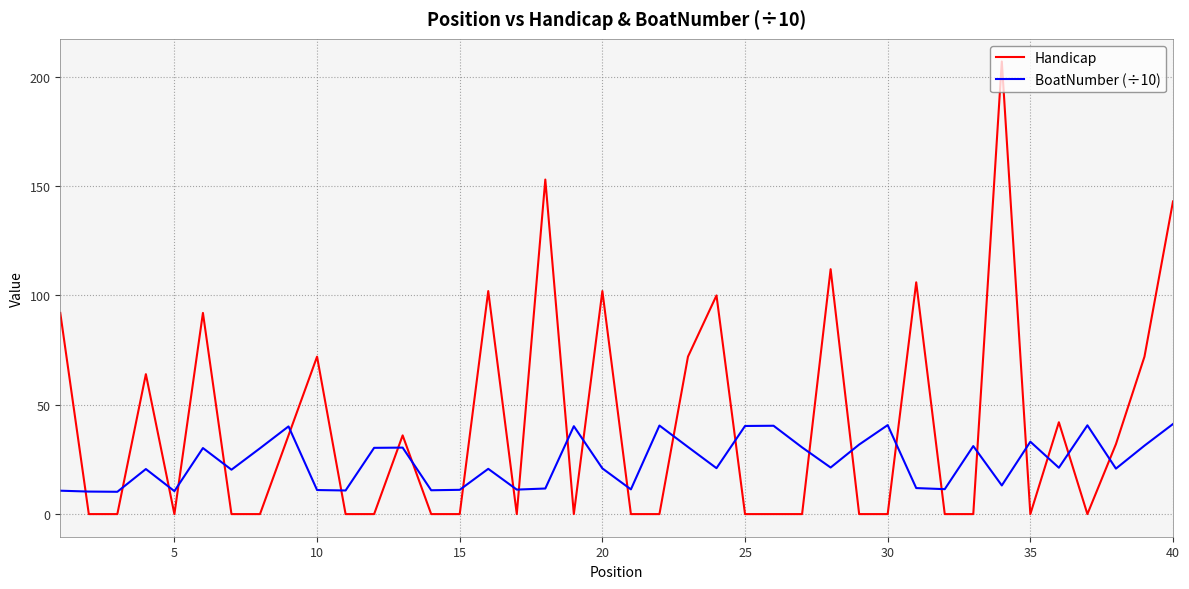

What is the maximum value for Handicap?

207.0